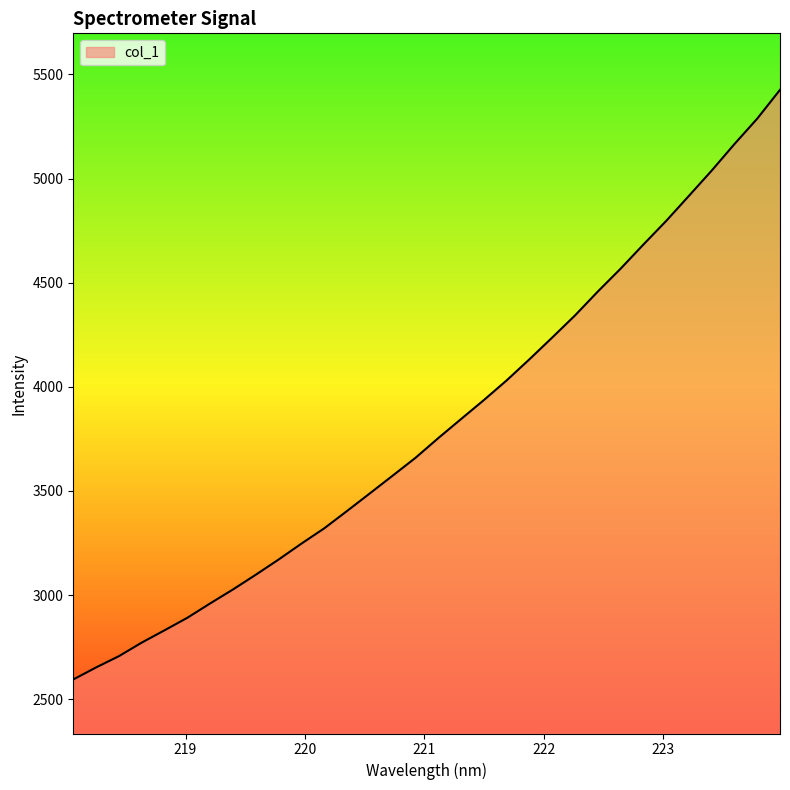

What is the smallest value displayed?

2594.5